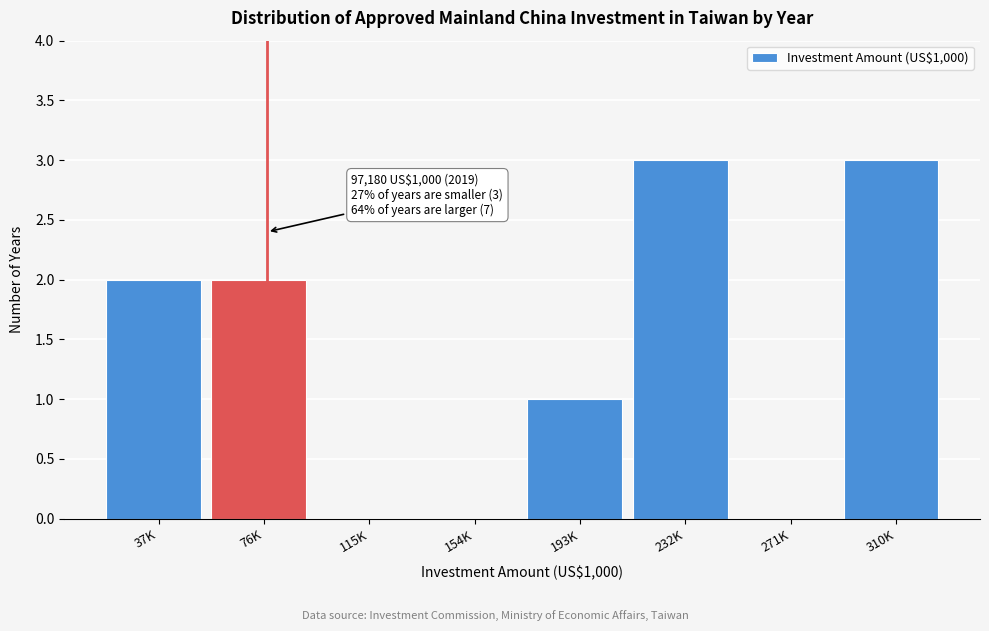

Reading left to right, transcribe all the data shown in this chart.

37K=2	76K=2	115K=0	154K=0	193K=1	232K=3	271K=0	310K=3